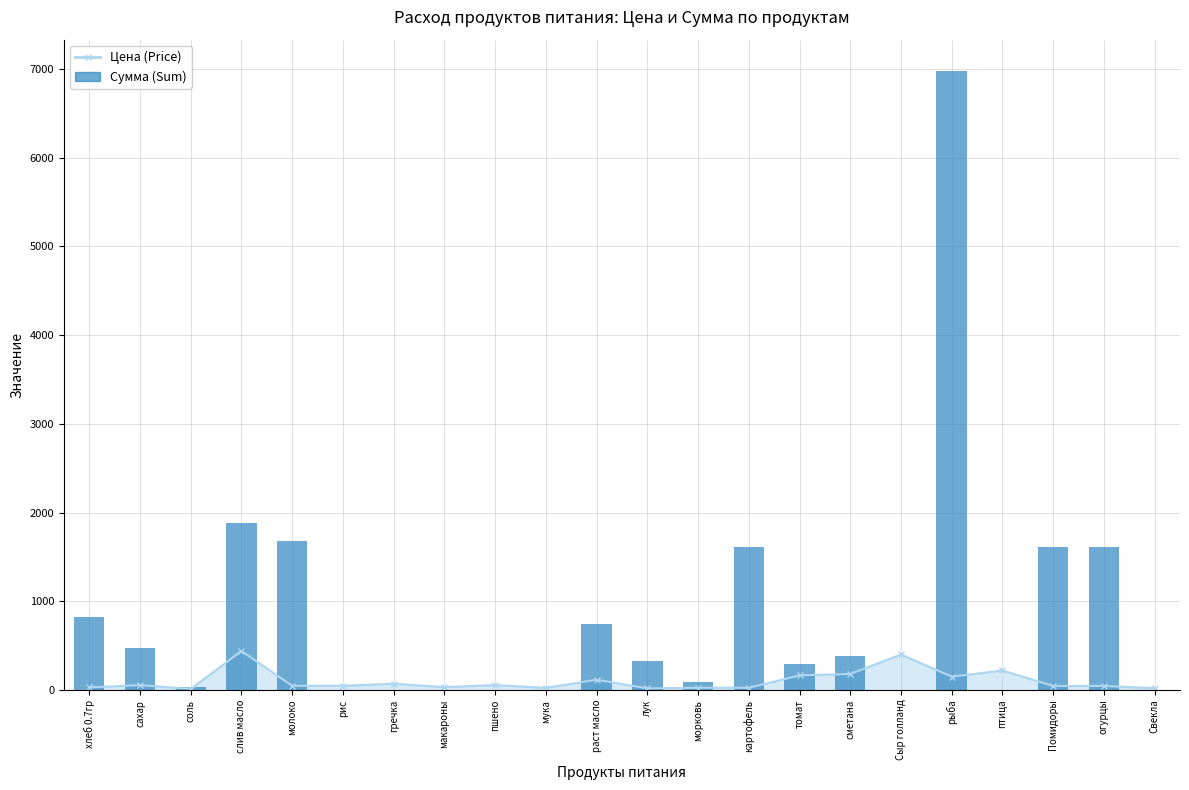

At which label is the value closest to 3490?

слив масло